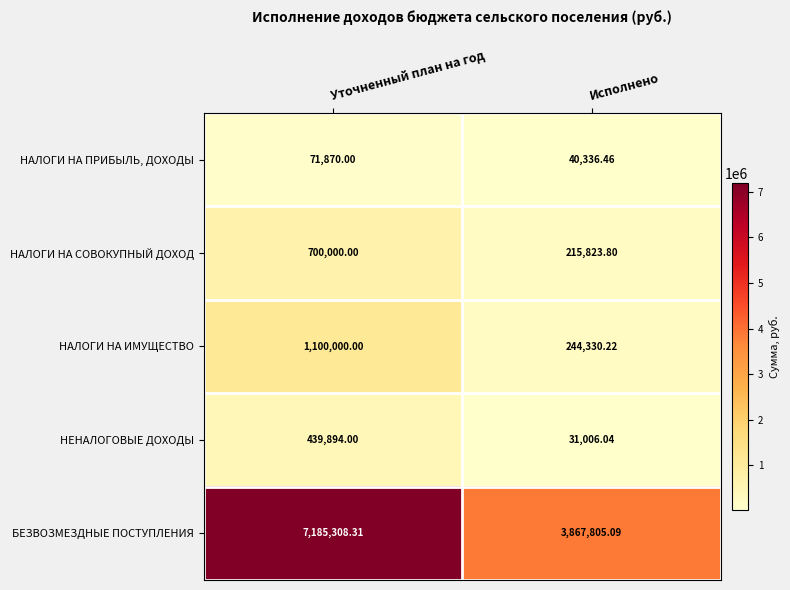

What is the maximum value shown in the chart?

7185308.3